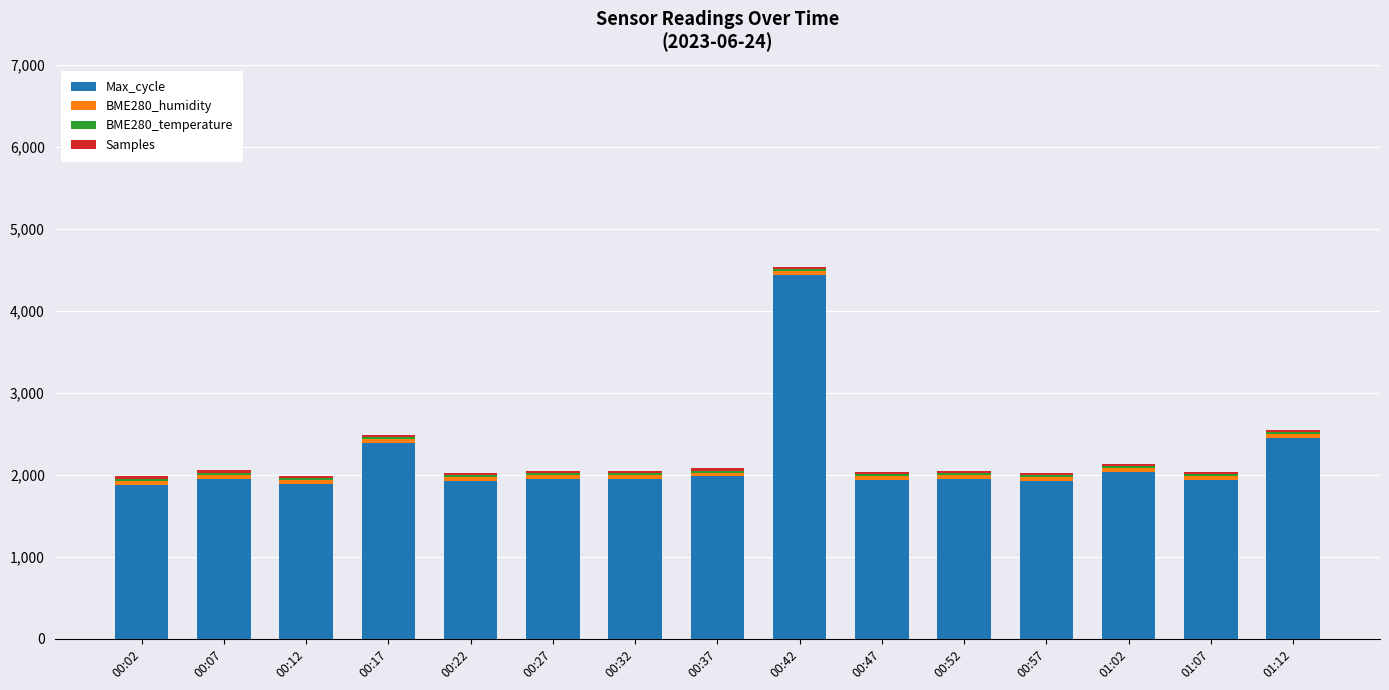

At which category is the sum across all series the highest?

00:42